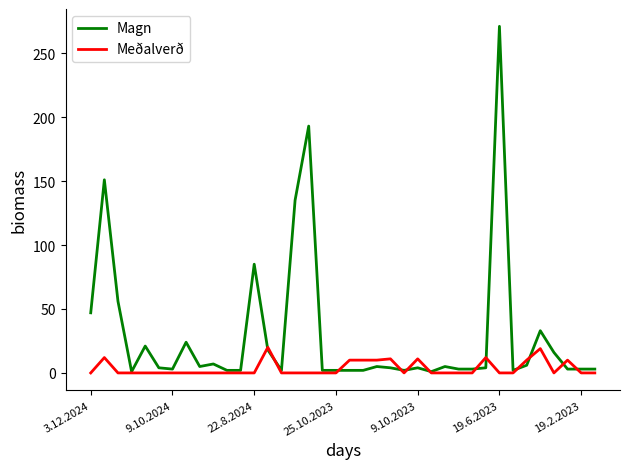

What is the greatest value displayed?

271